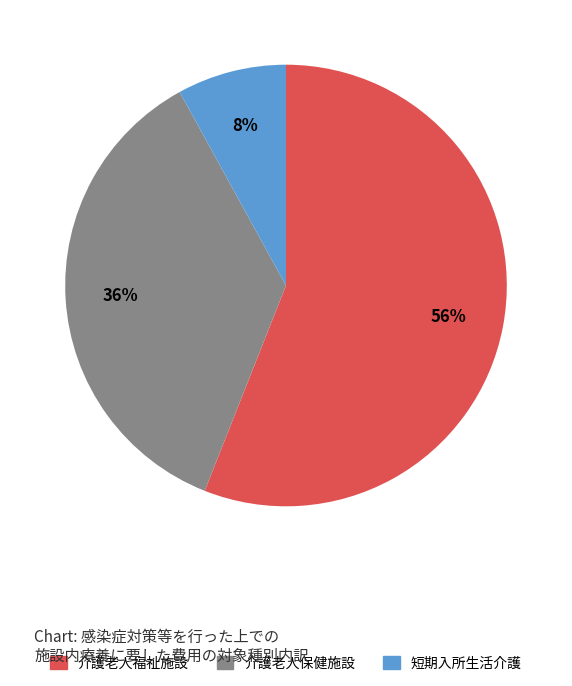

How many slices are in this pie chart?

3